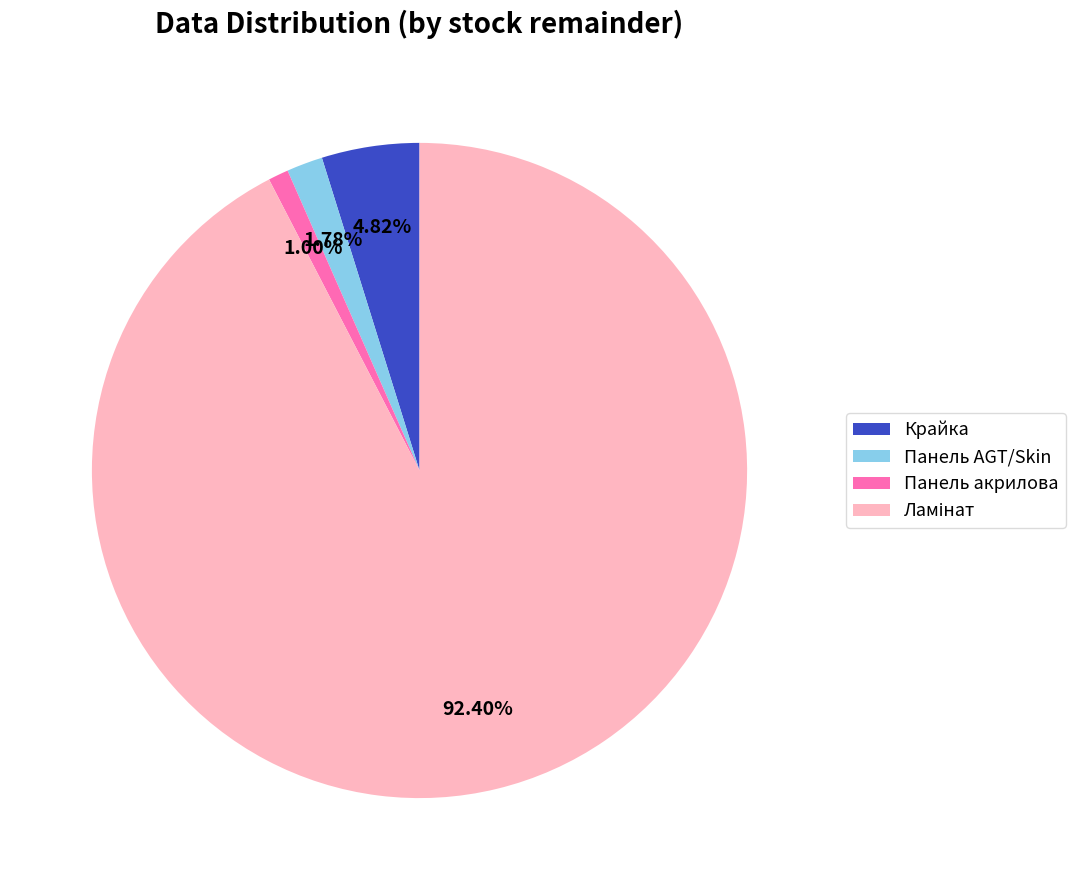

Which slice is the smallest?

Панель акрилова